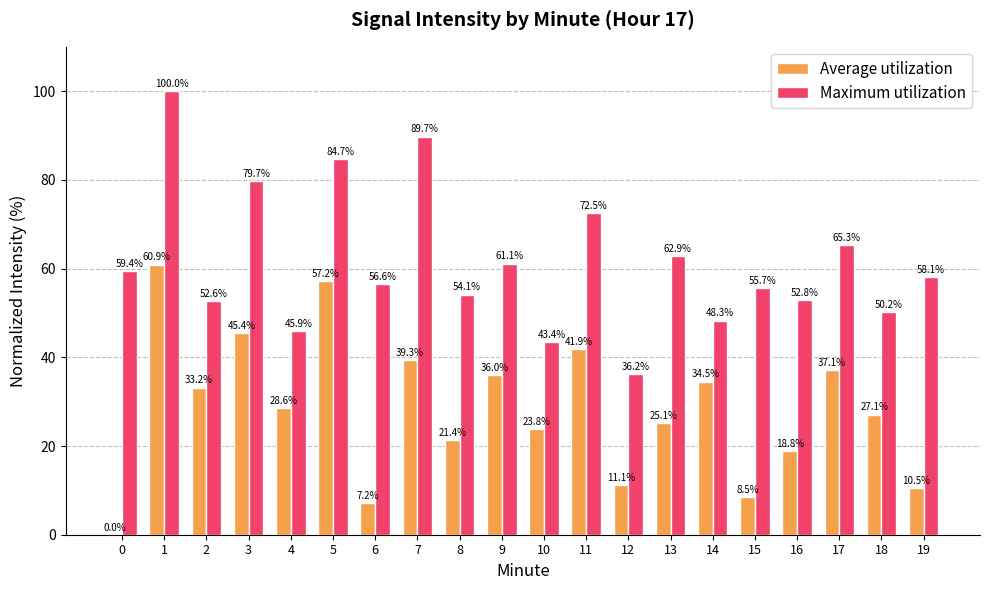

Which series has the largest total across all categories?

Maximum utilization